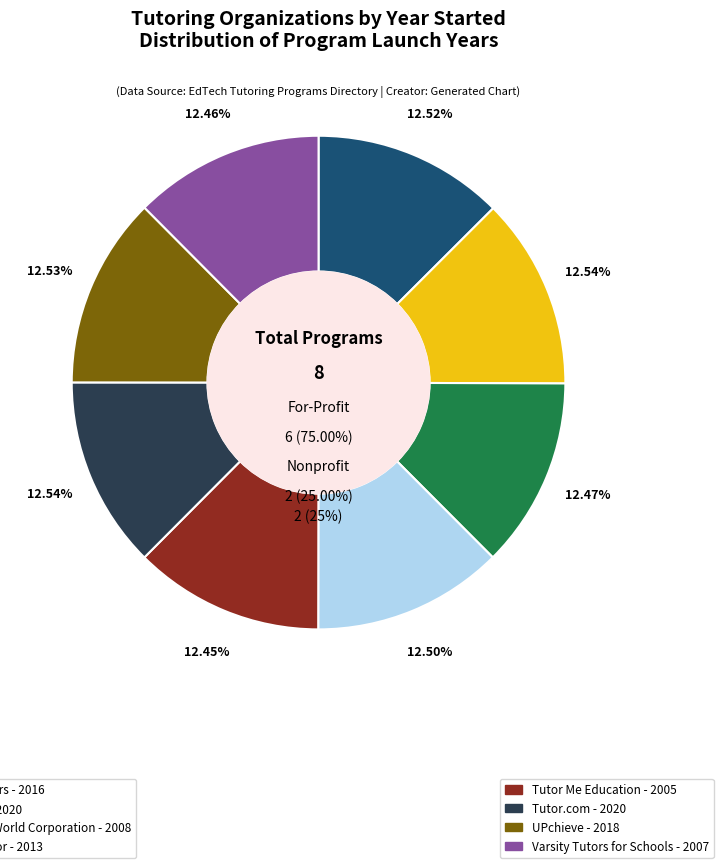

To the nearest percent, what is the combined percentage of Varsity Tutors for Schools and eTutorWorld Corporation?

25%